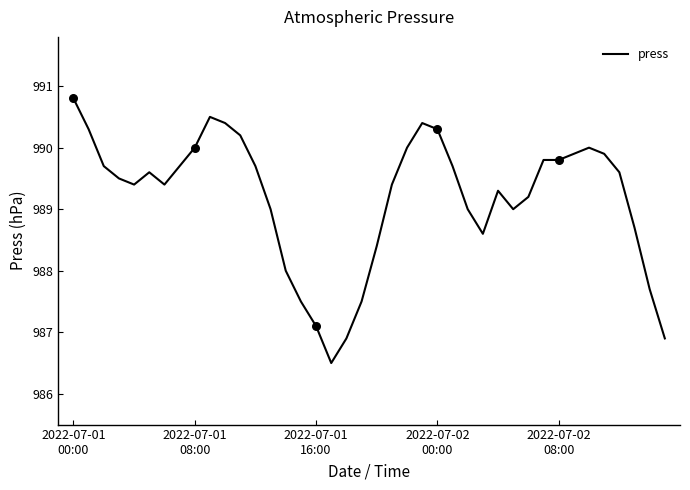

What is the difference between the maximum and minimum values?

4.3